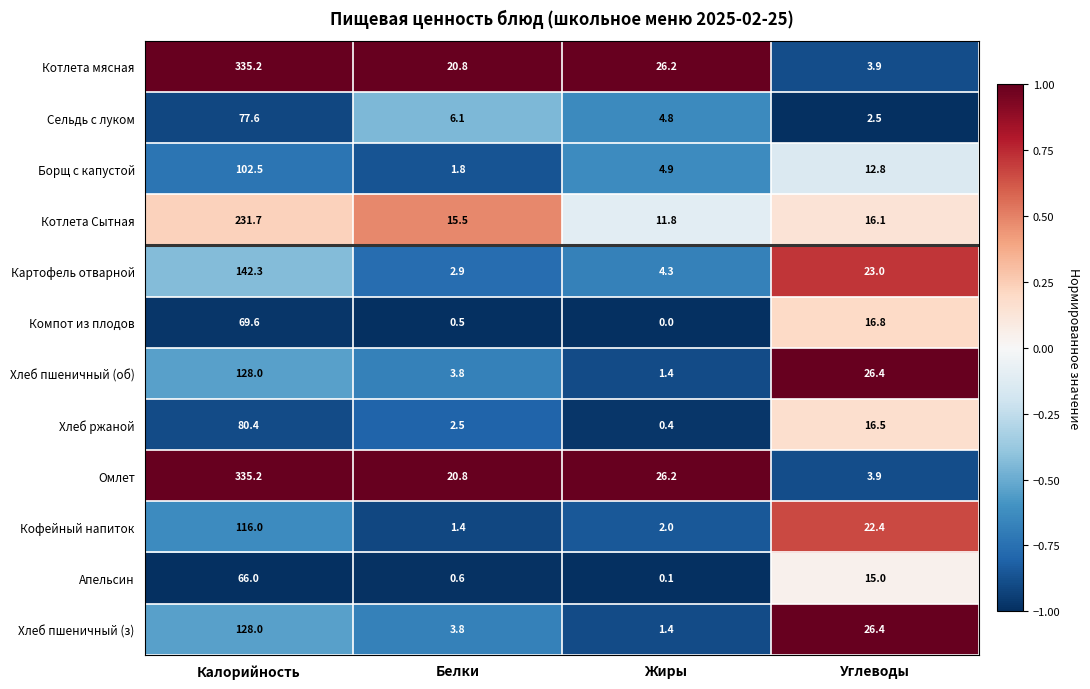

What is the difference between the highest and lowest values at Углеводы?

23.9